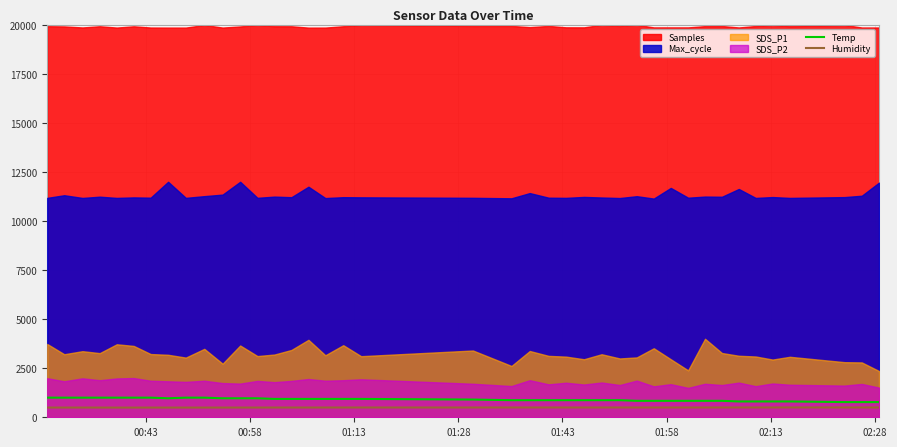

What is the highest value of the Temp series?

1000.0